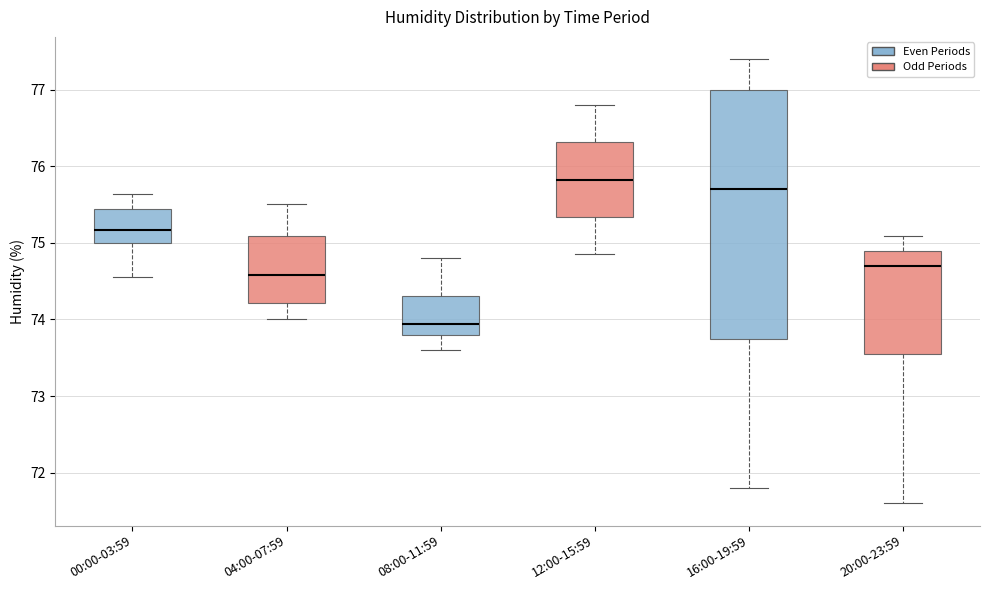

Reading left to right, read every box against the y-axis: the position of its median line, the range the box covers, and the ends of its whiskers. The values are not printed on the chart, so give them approximately, as read against the axis.

00:00-03:59: median 75.2, box 75.0 to 75.4, whiskers 74.6 to 75.6
04:00-07:59: median 74.6, box 74.2 to 75.1, whiskers 74.0 to 75.5
08:00-11:59: median 73.9, box 73.8 to 74.3, whiskers 73.6 to 74.8
12:00-15:59: median 75.8, box 75.3 to 76.3, whiskers 74.9 to 76.8
16:00-19:59: median 75.7, box 73.8 to 77.0, whiskers 71.8 to 77.4
20:00-23:59: median 74.7, box 73.6 to 74.9, whiskers 71.6 to 75.1